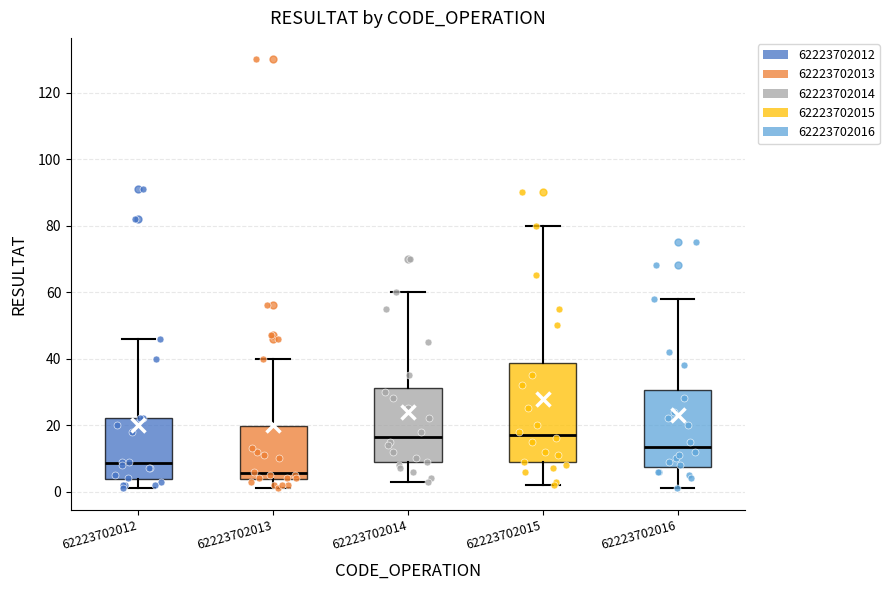

Where does the lower whisker of the box at x = 62223702013 end on the y-axis? The values are not printed on the chart, so give them approximately, as read against the axis.

2